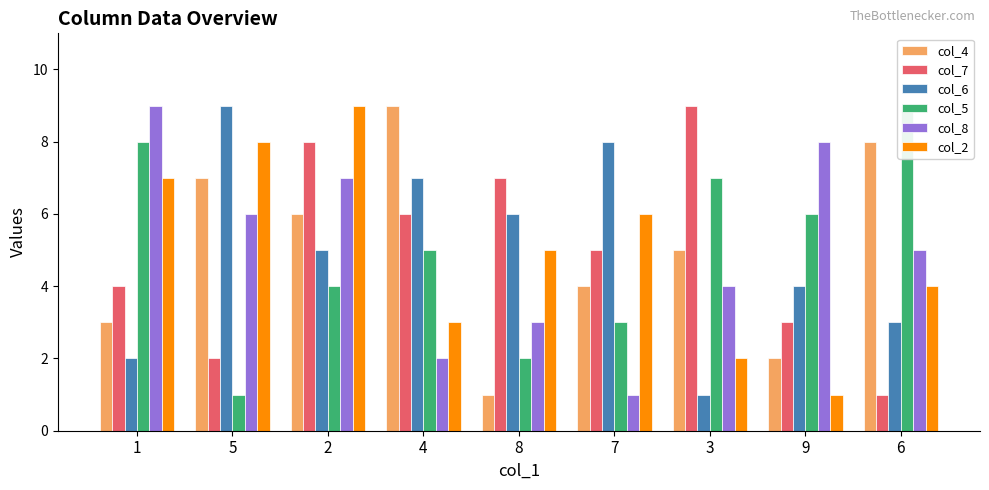

What is the difference between the col_5 values at 1 and 2?

4